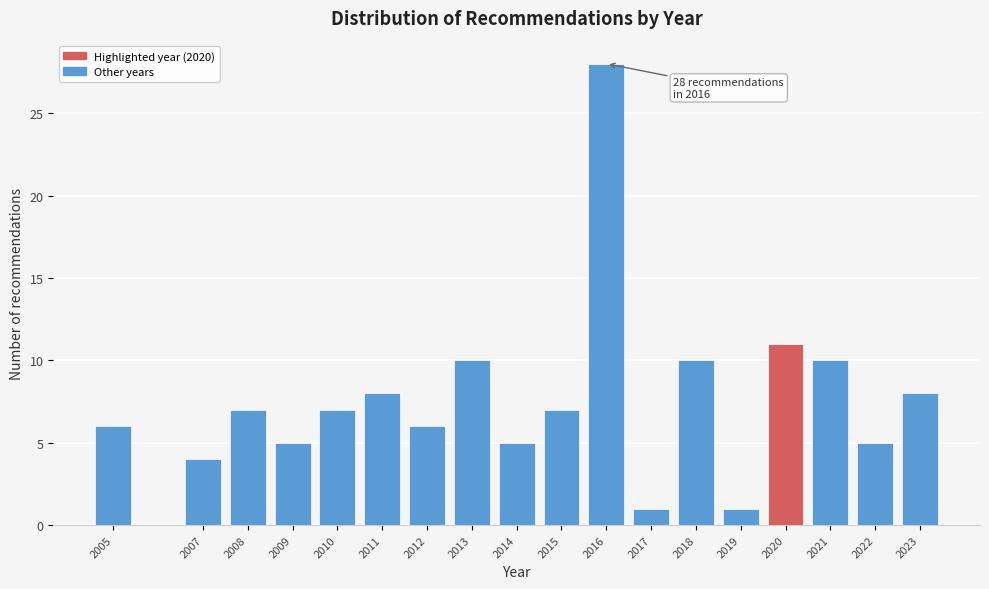

Reading left to right, list all the values displayed in this chart.

6	4	7	5	7	8	6	10	5	7	28	1	10	1	11	10	5	8